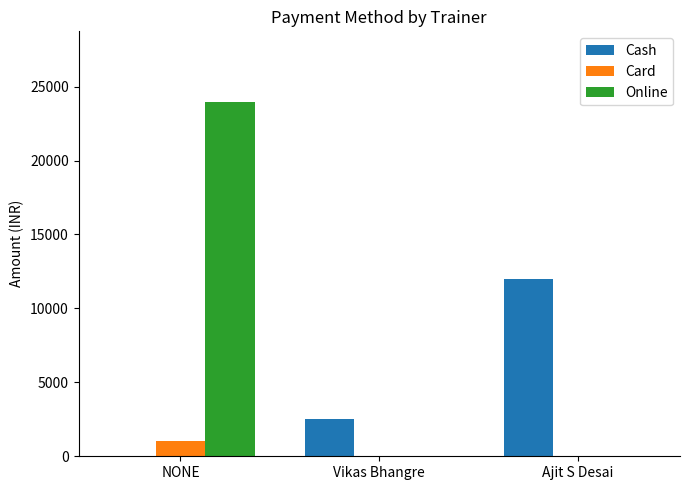

Reading left to right, list all the values displayed in this chart.

Cash: 0	2500	12000
Card: 1000	0	0
Online: 23950	0	0